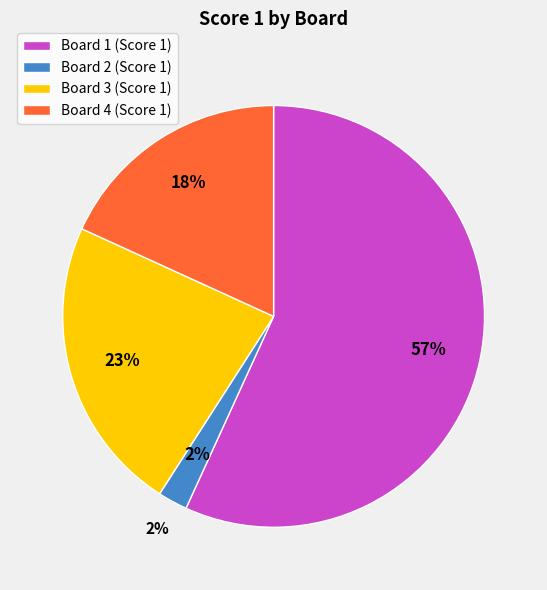

What percentage is the Board 3 slice, to the nearest percent?

23%